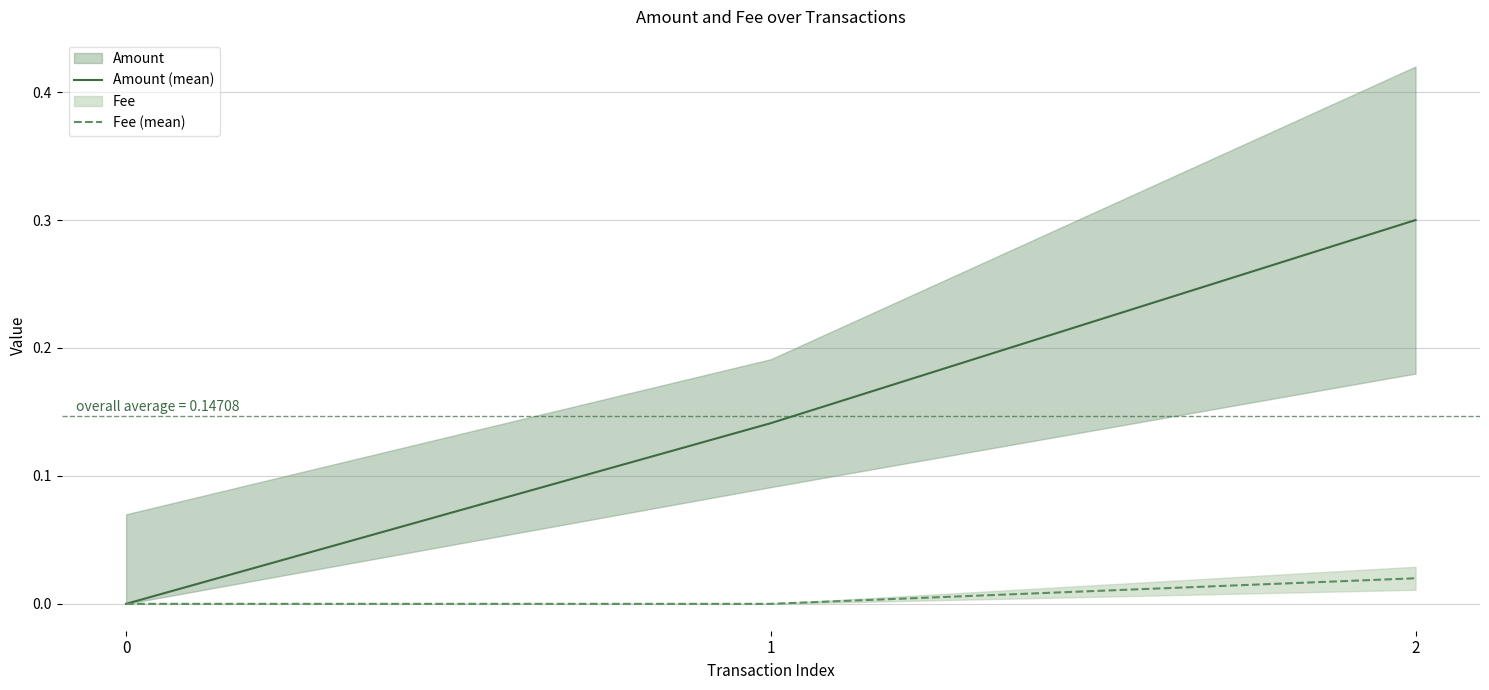

How many lines are shown in the chart?

2